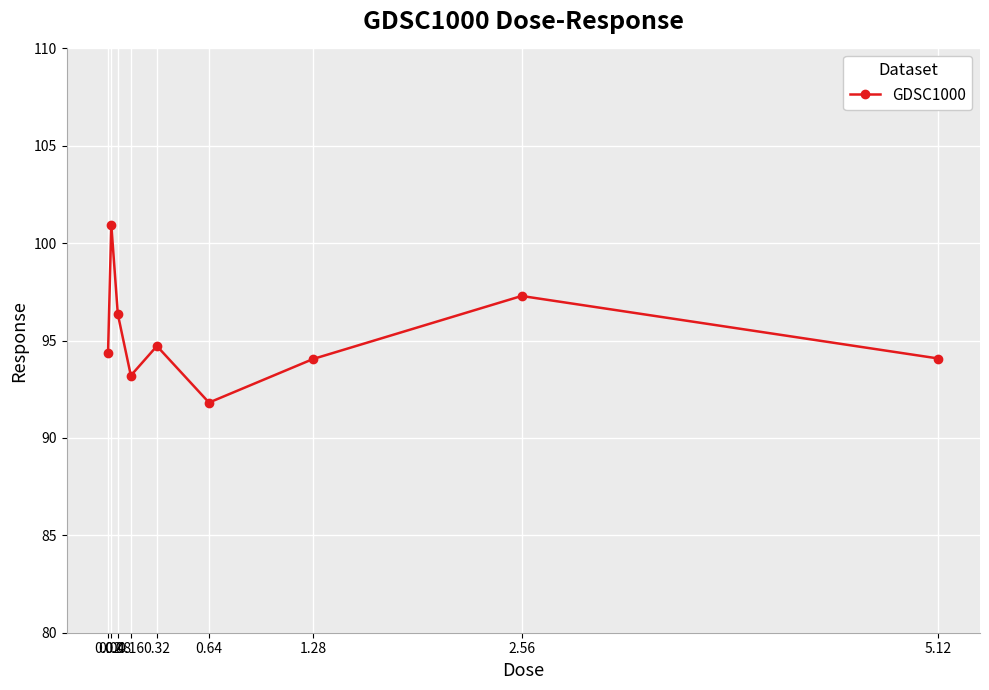

The value at 5.12 is 94.1. True or false?

True